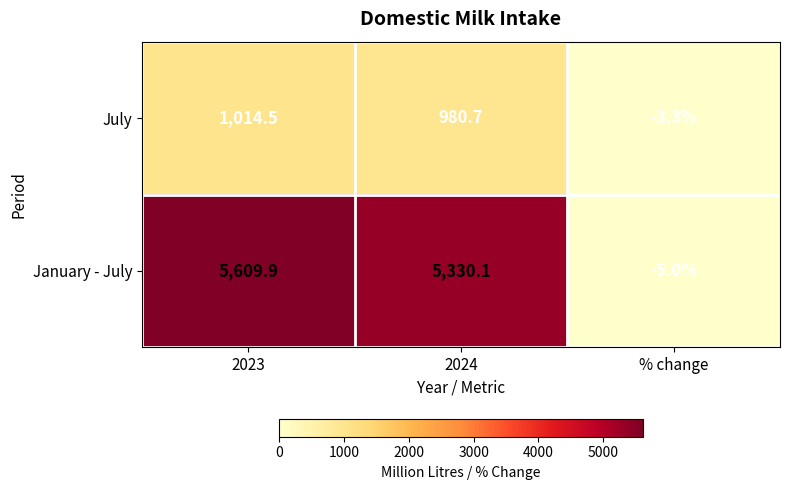

Reading right to left, transcribe all the data shown in this chart.

July: -3.3	980.7	1014.5
January - July: -5.0	5330.1	5609.9